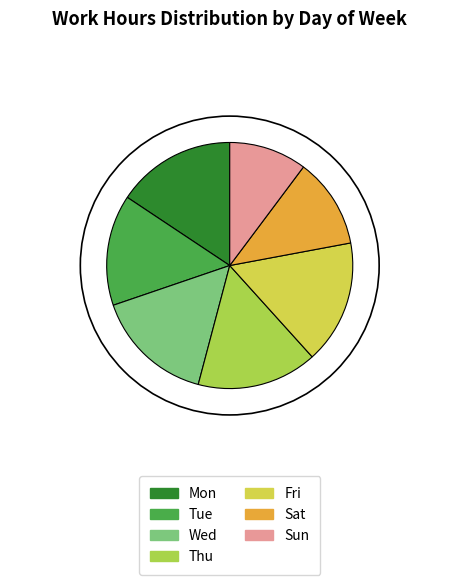

Combined, do Sun and Fri account for over 50%?

No